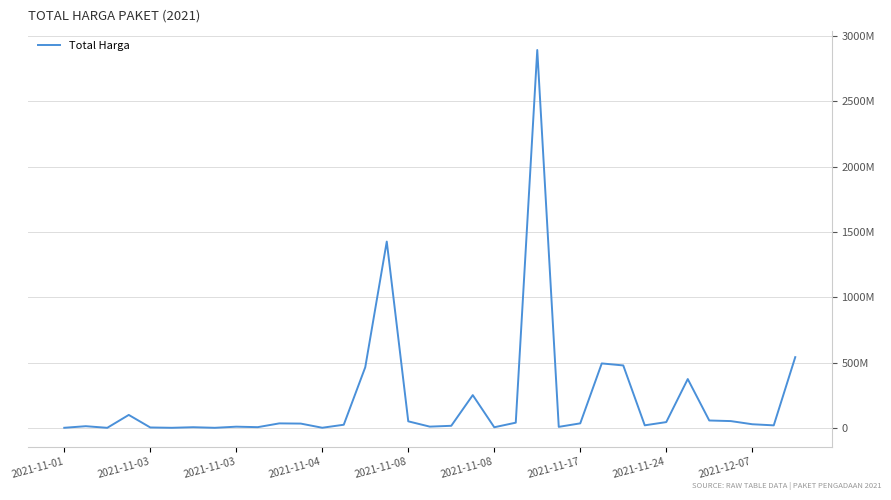

Rank the categories by value from highest to lowest.

22, 15, 34, 25, 26, 14, 29, 19, 2021-11-04, 30, 31, 16, 28, 21, 24, 10, 11, 32, 13, 27, 33, 18, 2021-11-03, 17, 2021-12-07, 23, 9, 2021-11-17, 20, 2021-11-08, 12, 2021-11-01, 2021-11-08, 2021-11-24, 2021-11-03